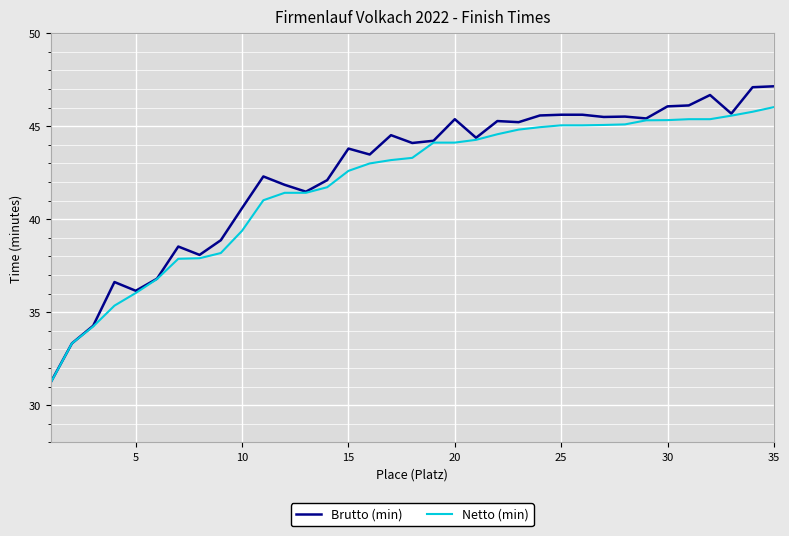

Rank the series by their maximum value, from lowest to highest.

Netto (min), Brutto (min)